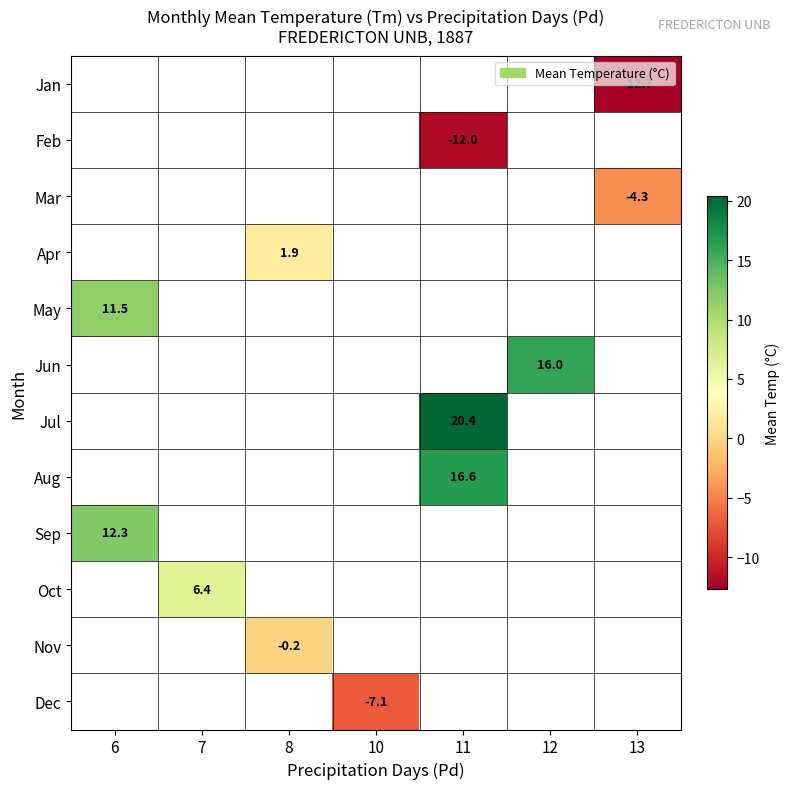

The May series shows 11.5 at 6. True or false?

True